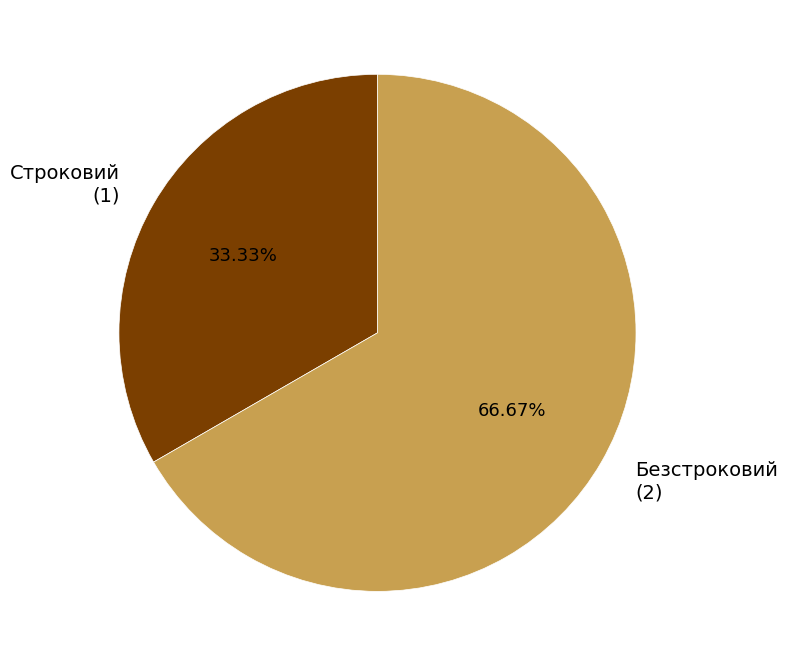

Approximately how many times larger is the value at Строковий compared to Безстроковий?

0.5